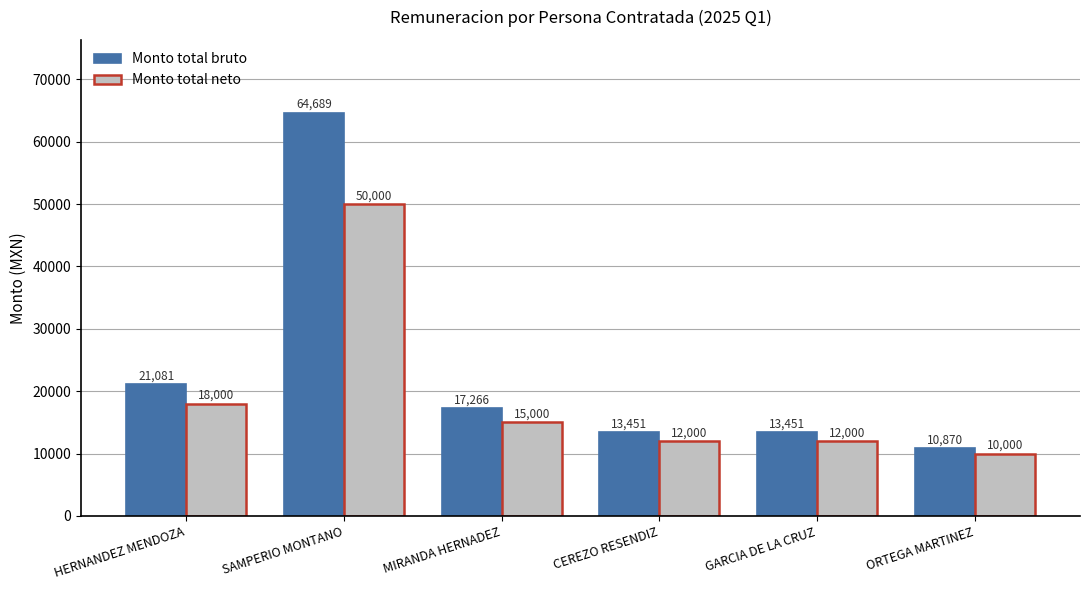

At which category does the chart reach its peak across all series?

SAMPERIO MONTANO